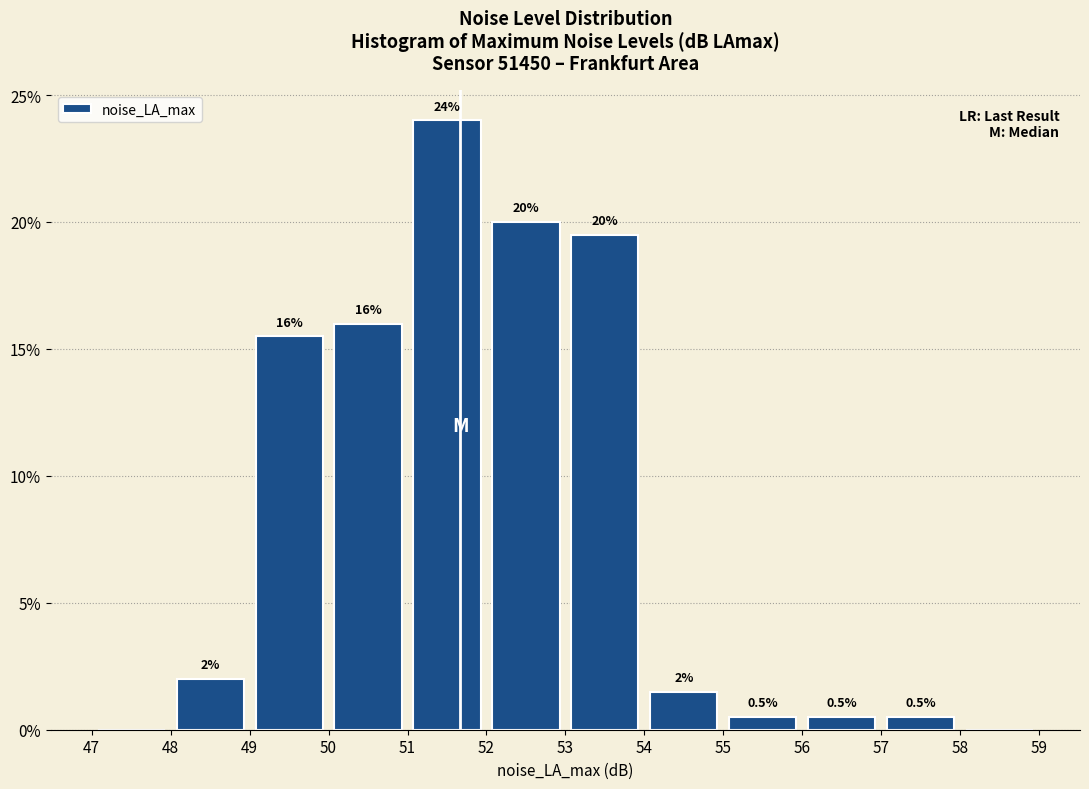

Which range on the x-axis has the tallest bar?

51 to 52